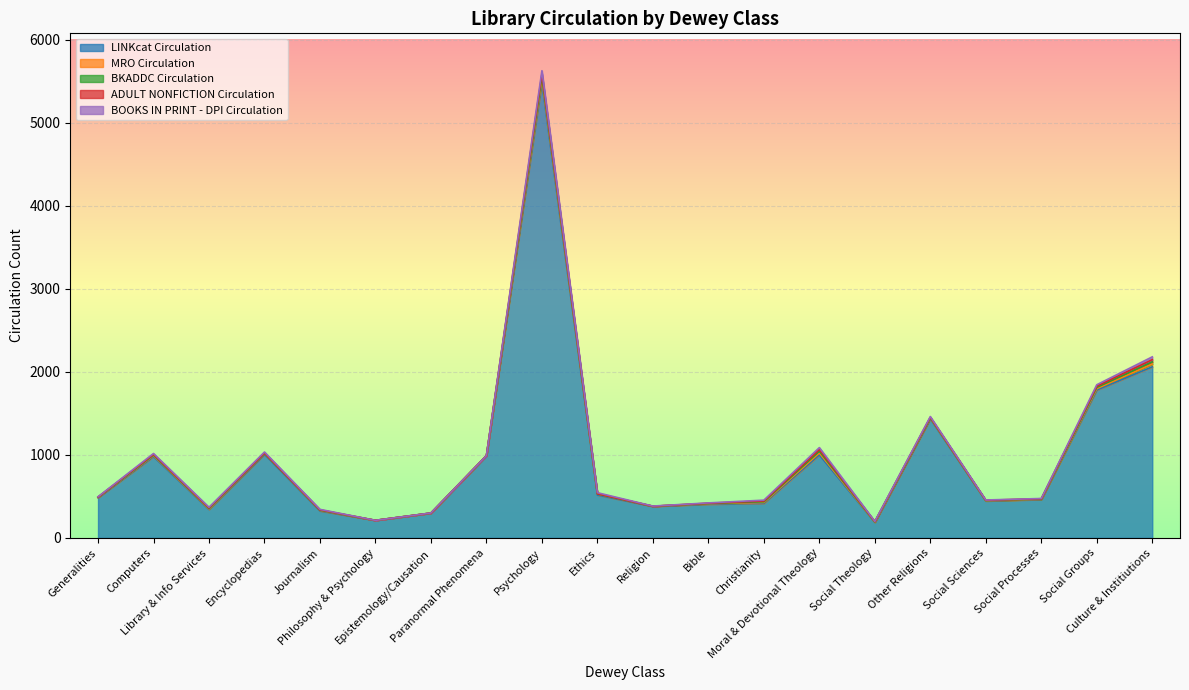

What is the label of the 20th point from the left?

Culture & Institiutions